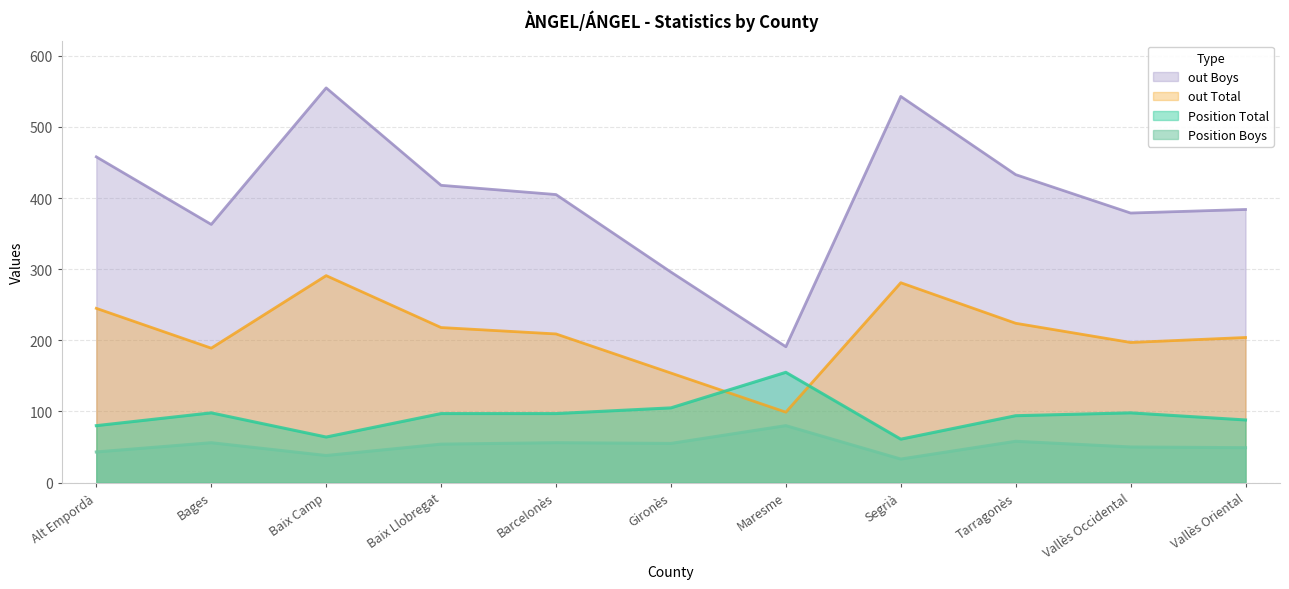

What is the total value across all series at Tarragonès?

809